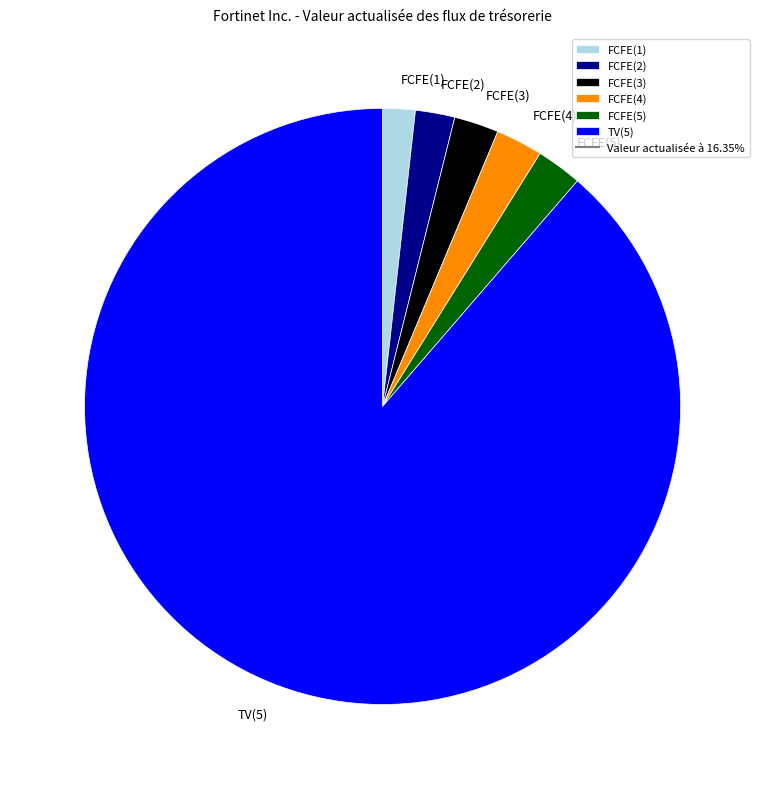

How many segments does this pie chart have?

6